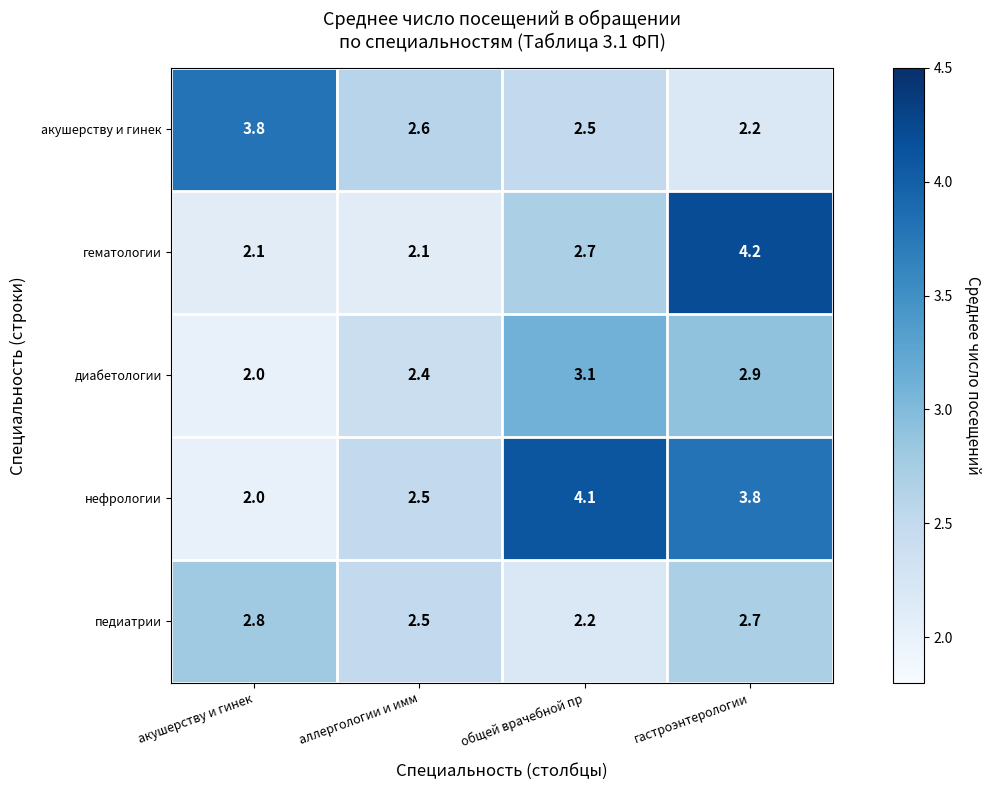

True or false: гематологии has a value of 2.7 at общей врачебной пр.

True